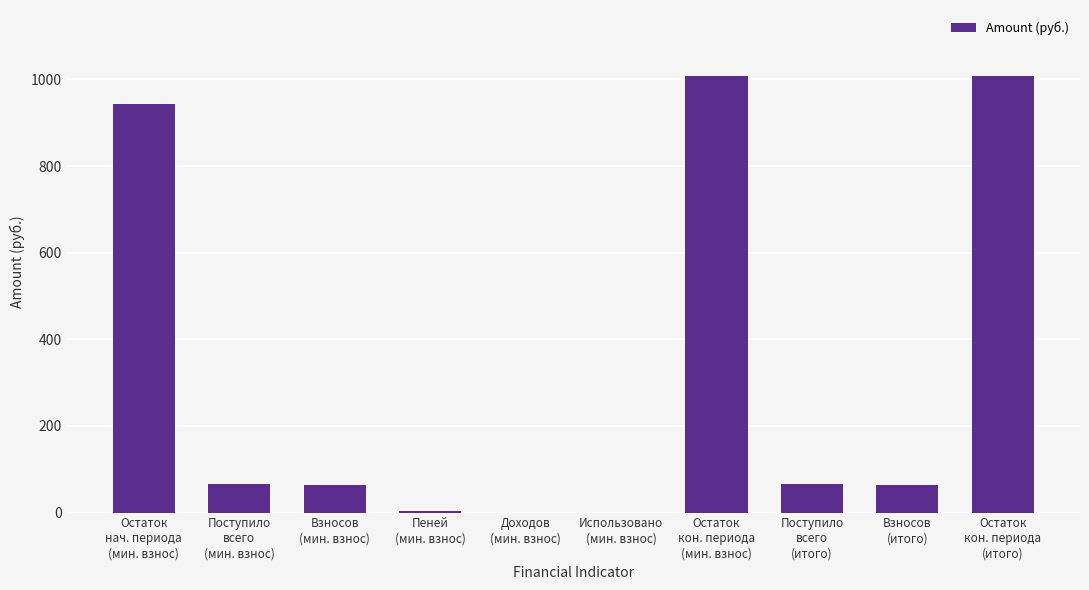

What is the sum of all values?

3220.1